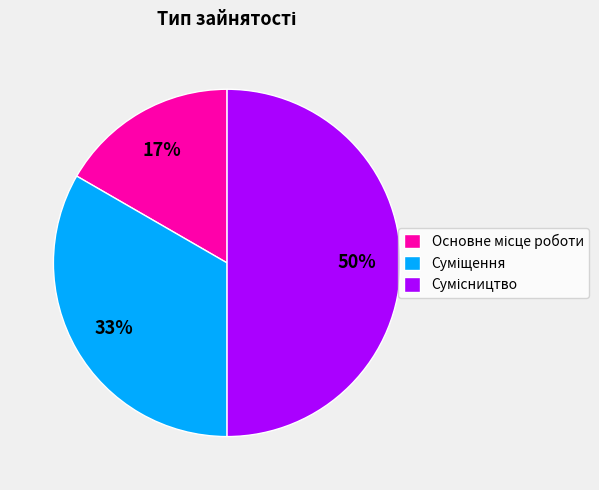

To the nearest percent, what is the difference between the largest and smallest slice percentages?

33%